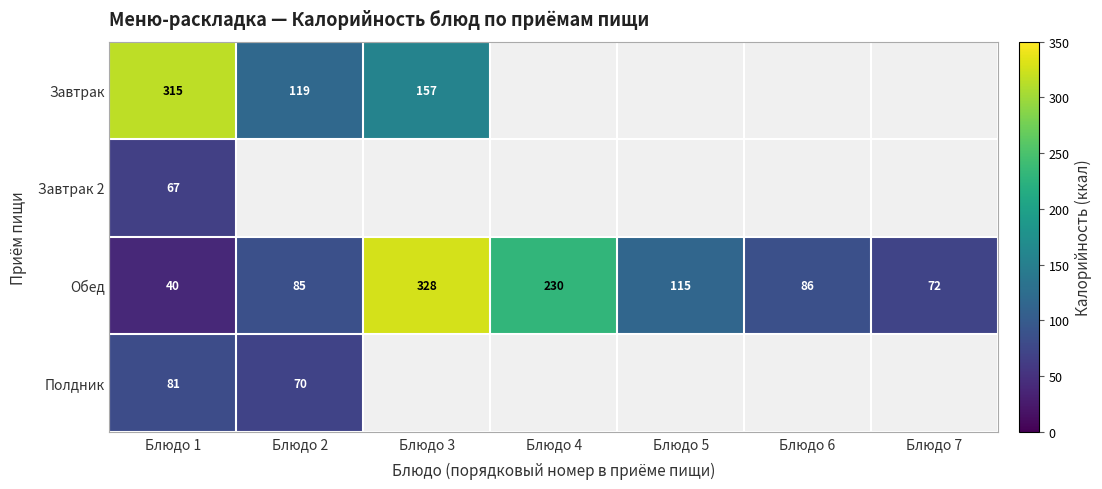

At how many categories does at least one series exceed 316?

1